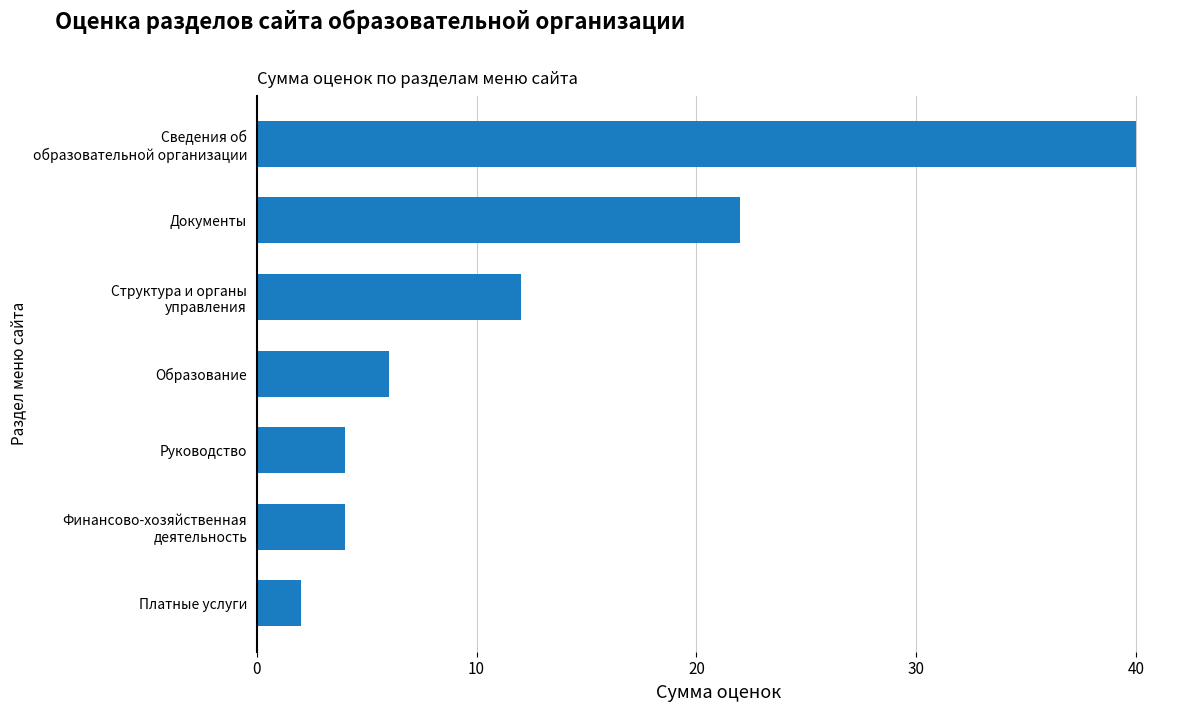

Which category has the lowest value across all series?

Платные услуги